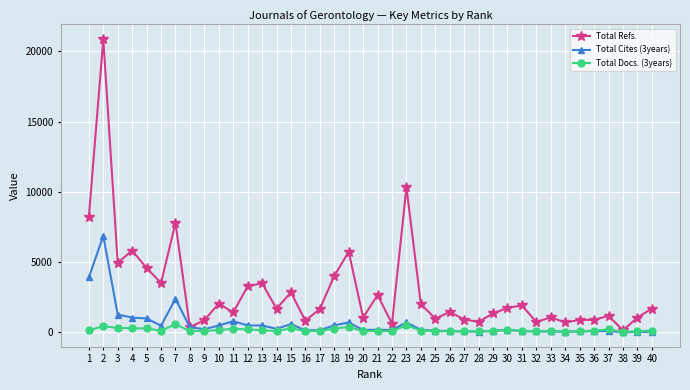

Which series has the widest spread of values?

Total Refs.